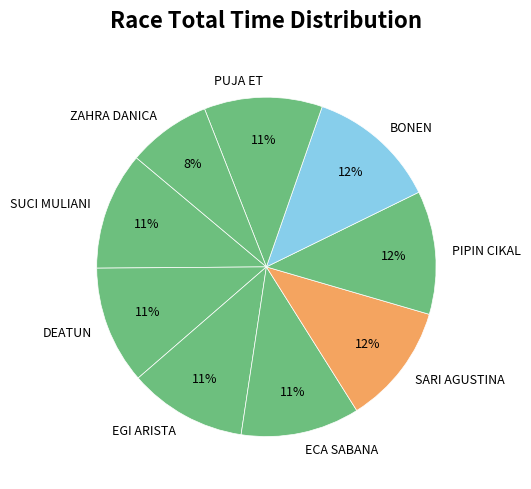

To the nearest percent, what is the average slice percentage?

11%